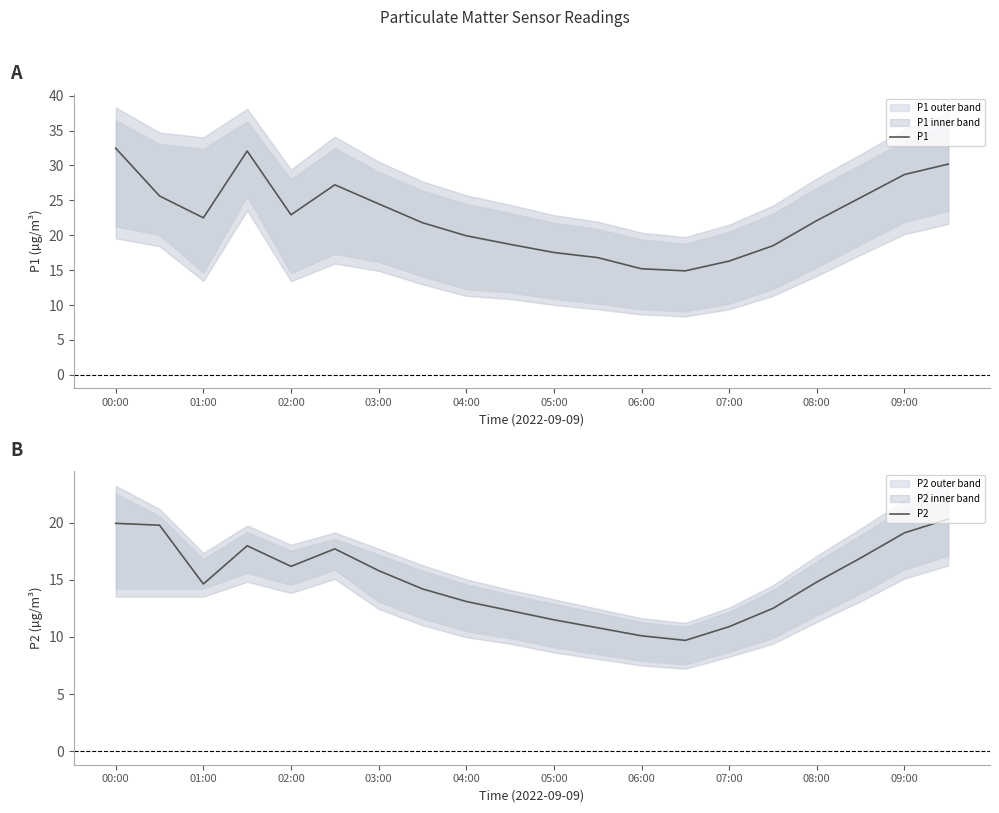

Is it true that P1 equals 32.5 at 00:00?

True